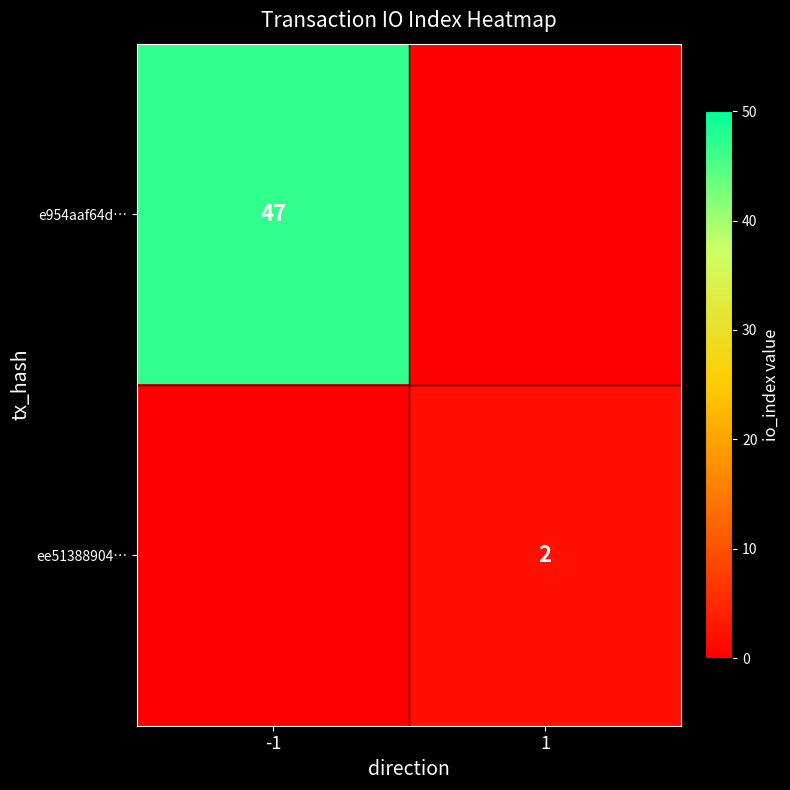

True or false: e954aaf64d… has a value of 47 at -1.

True